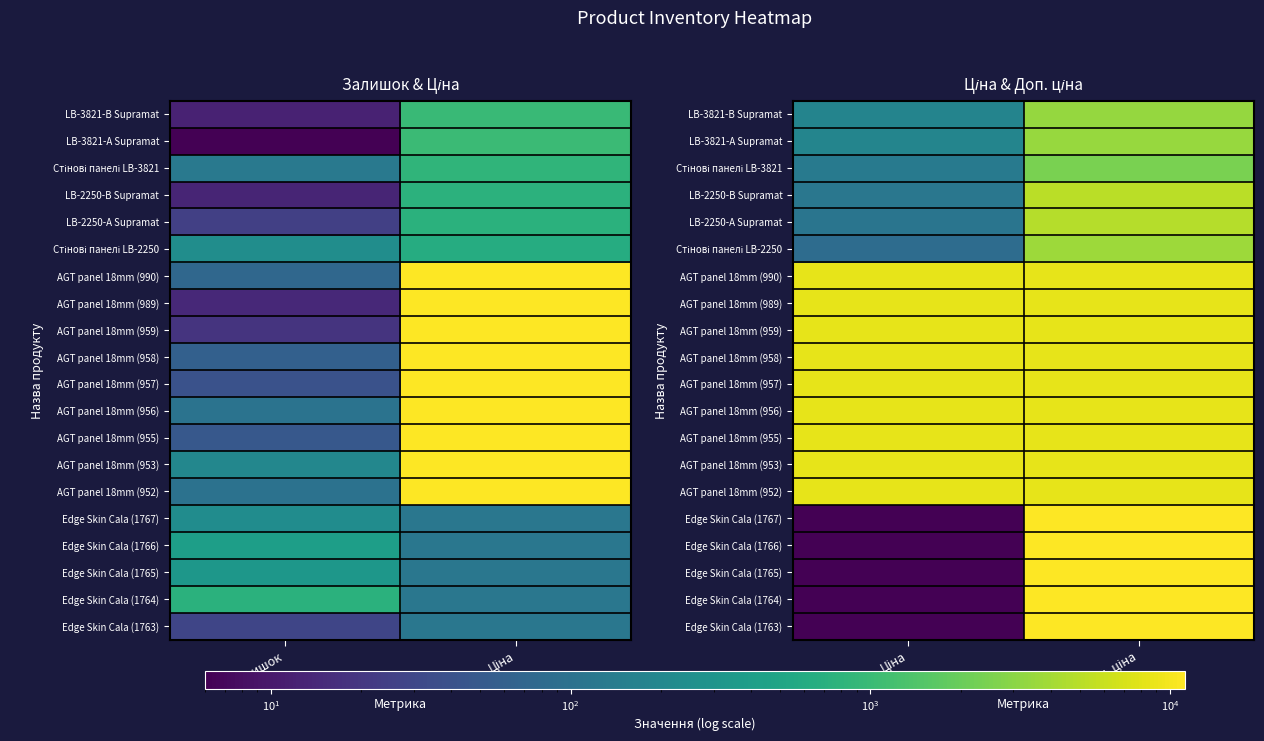

What is the highest value of the Edge Skin Cala (1765) series?

11169.0